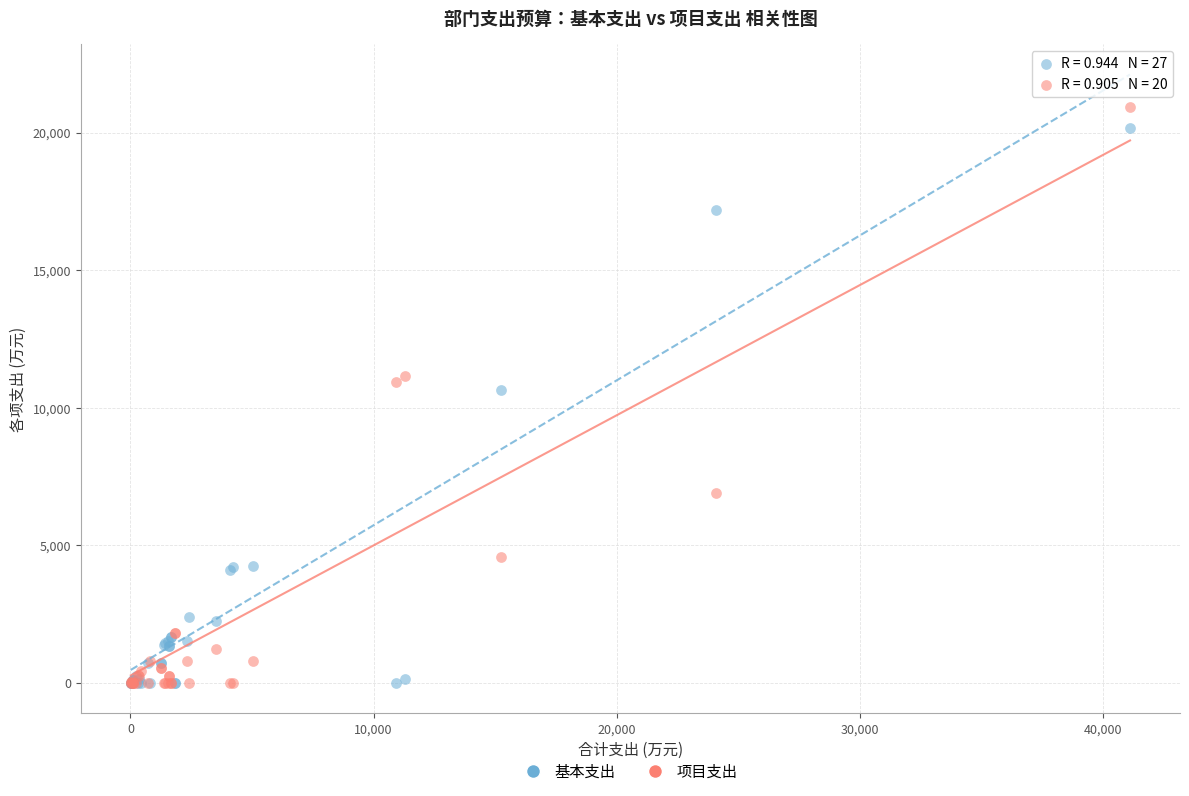

In the 基本支出 series, what Y value is closest to 10089?

10657.7